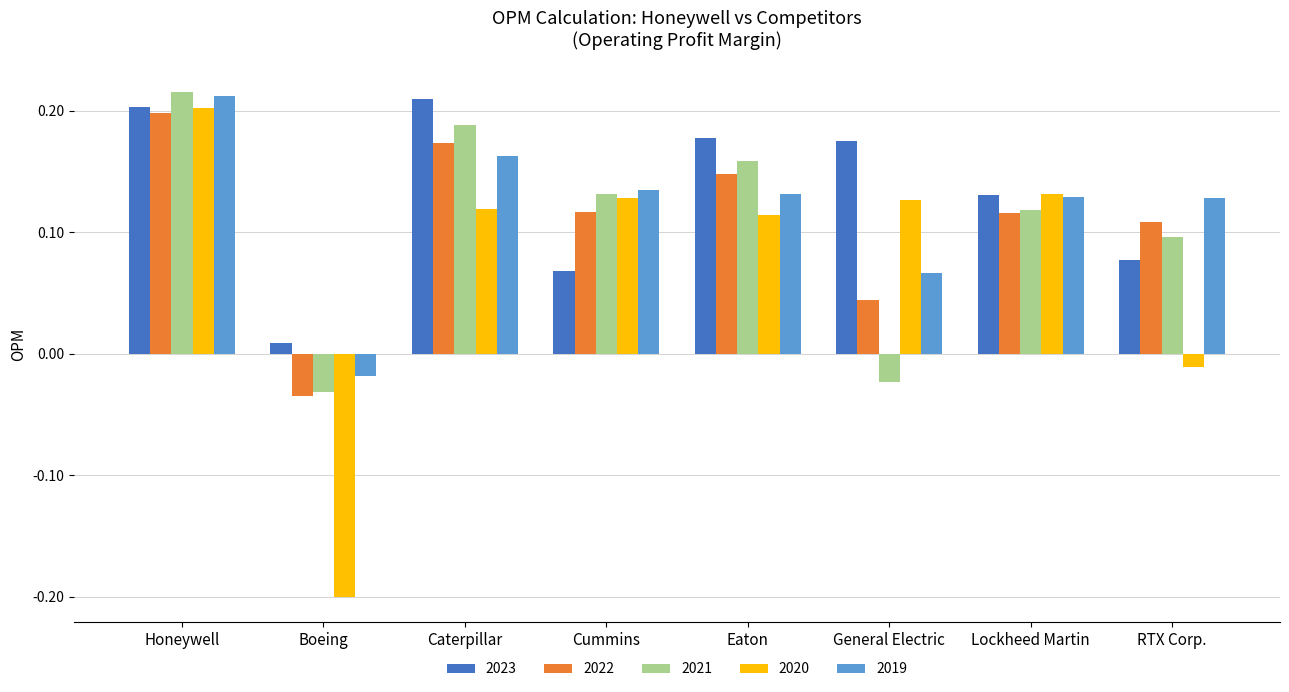

What position from the left is Caterpillar?

3